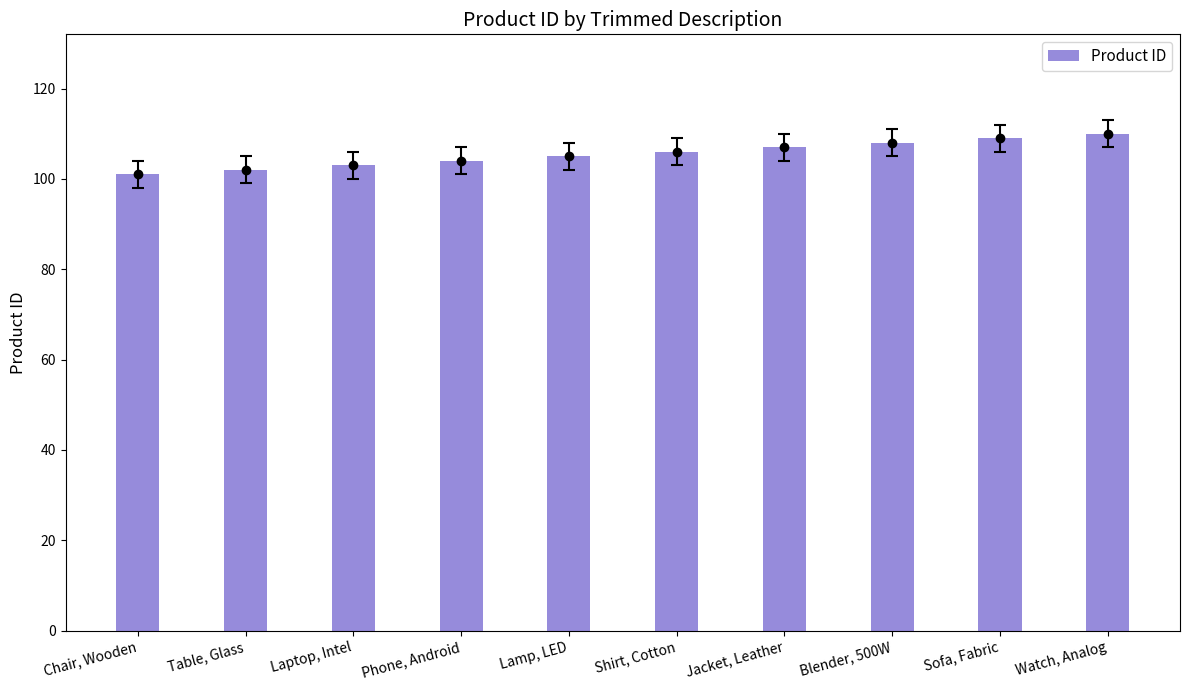

How many values are between 103 and 108?

6